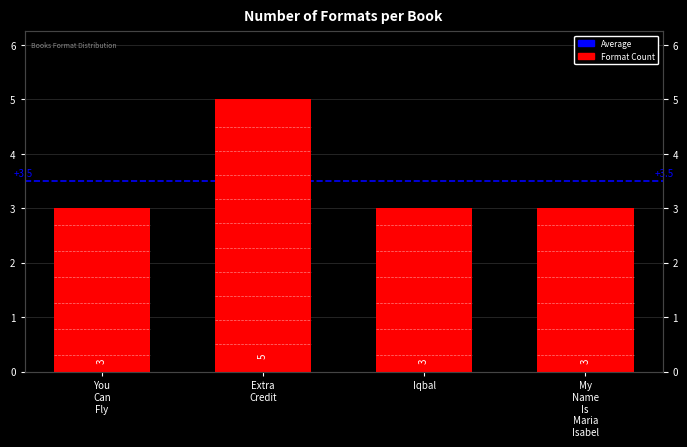

What is the maximum value shown in the chart?

5